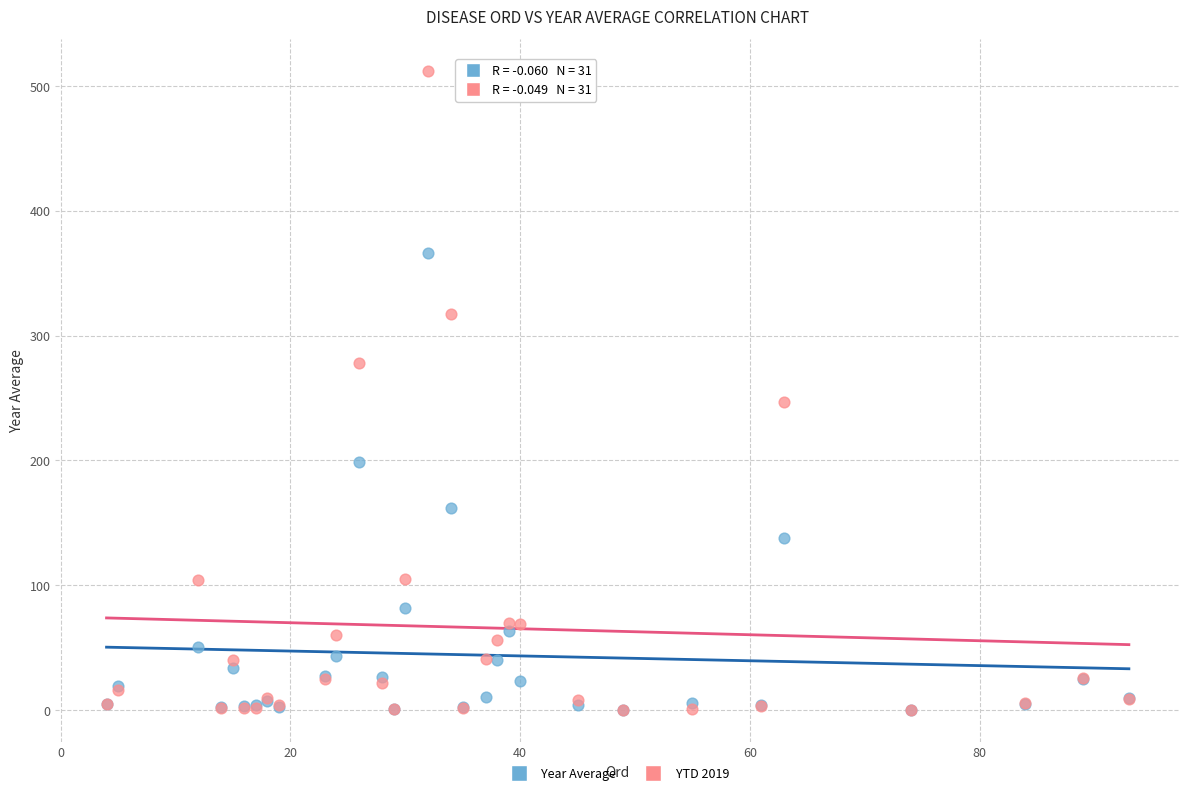

Which series reaches the maximum Y coordinate?

YTD 2019